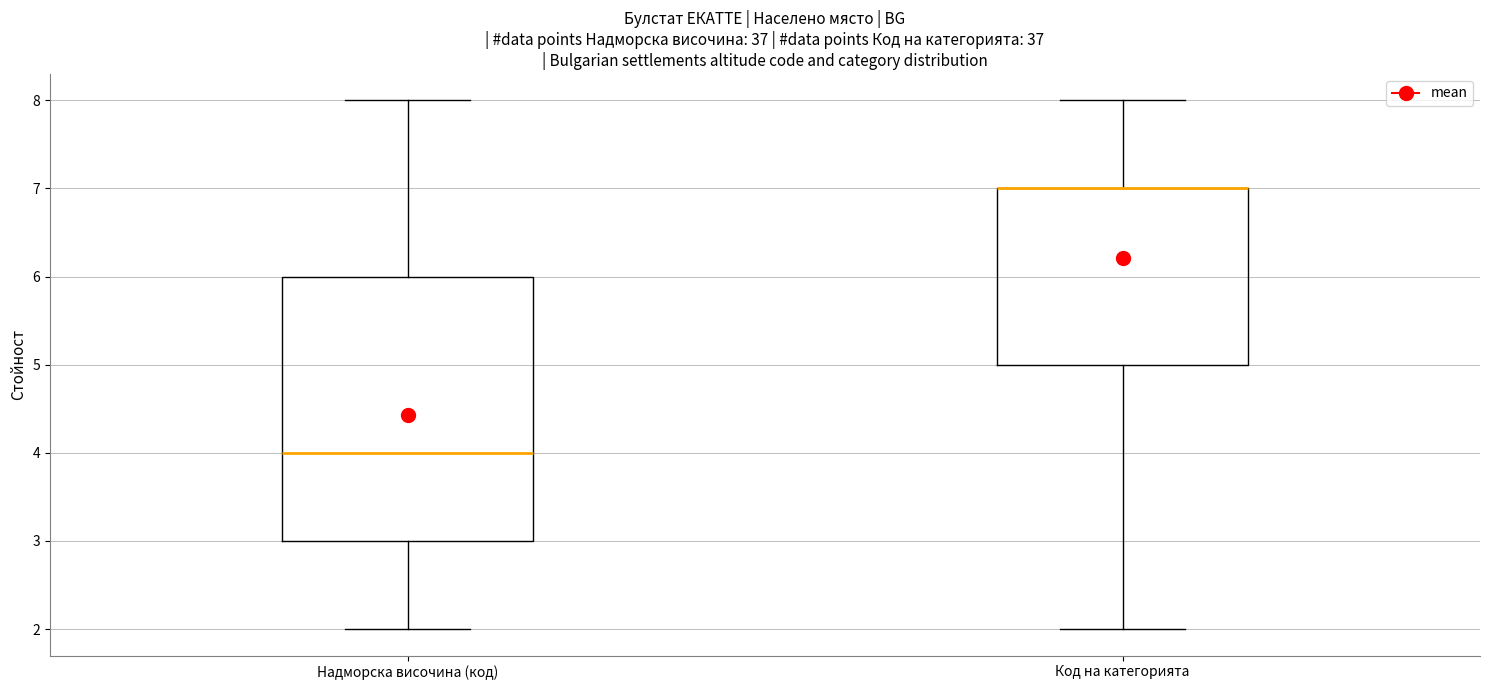

Where does the upper whisker of the box for Надморска височина (код) end on the y-axis? The values are not printed on the chart, so give them approximately, as read against the axis.

8